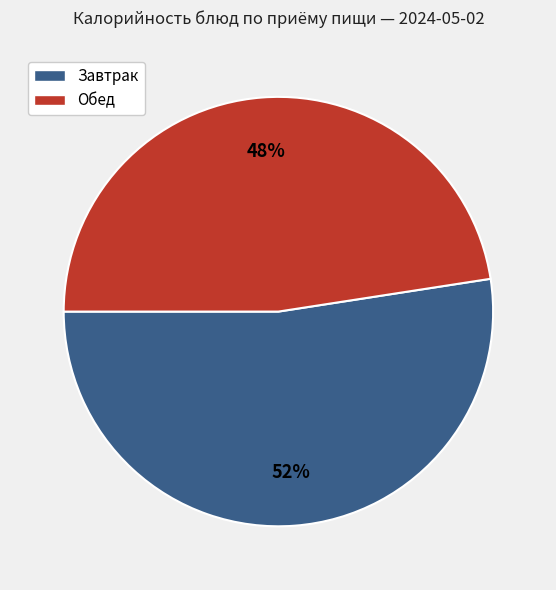

To the nearest percent, what is the average slice percentage?

50%